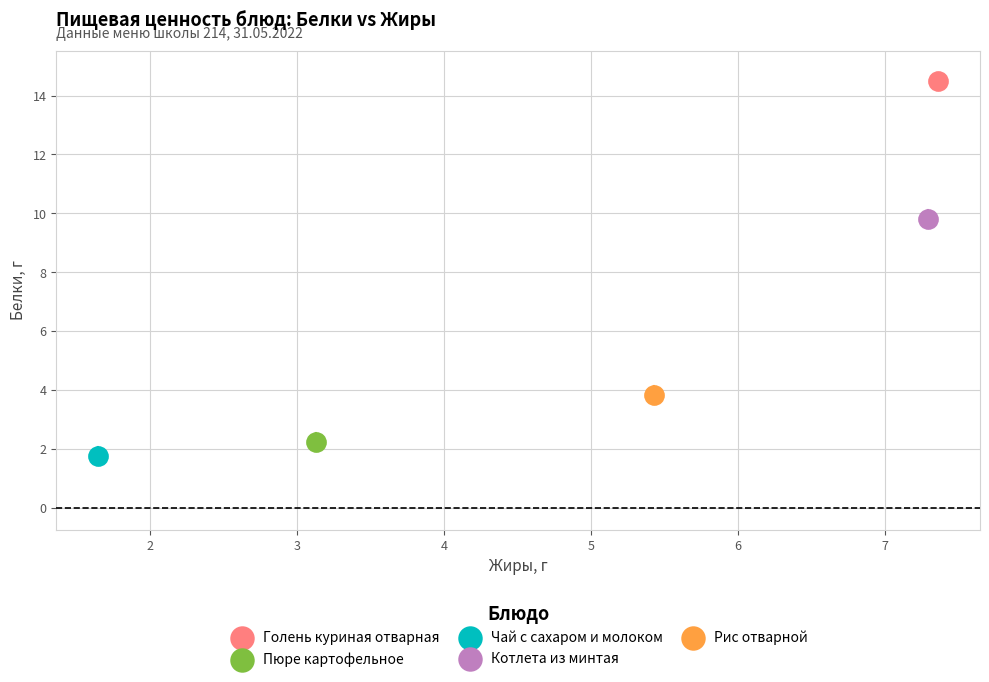

Which series contains the highest Y value?

Голень куриная отварная